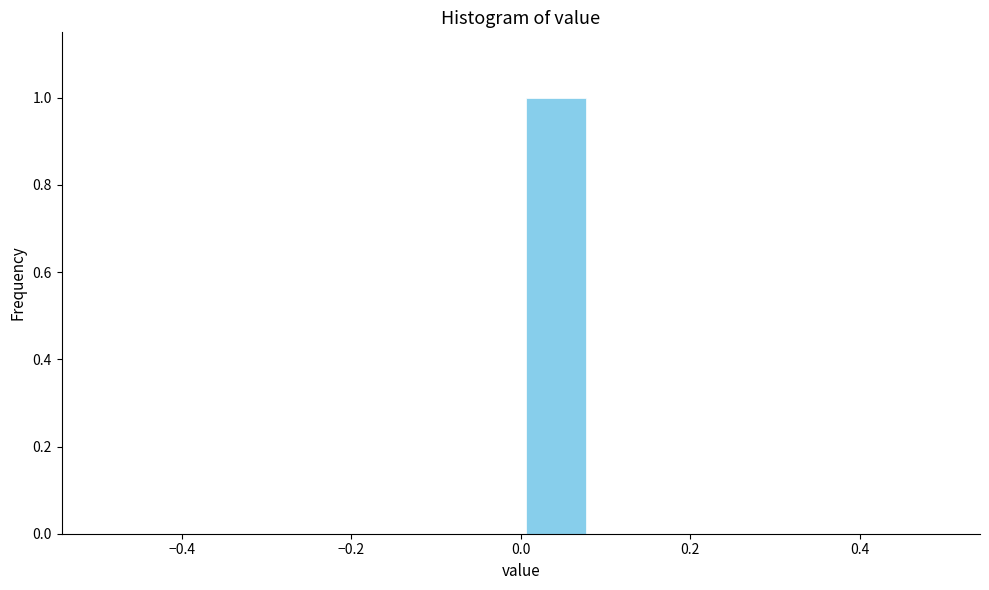

Which range on the x-axis has the tallest bar?

0.00 to 0.08